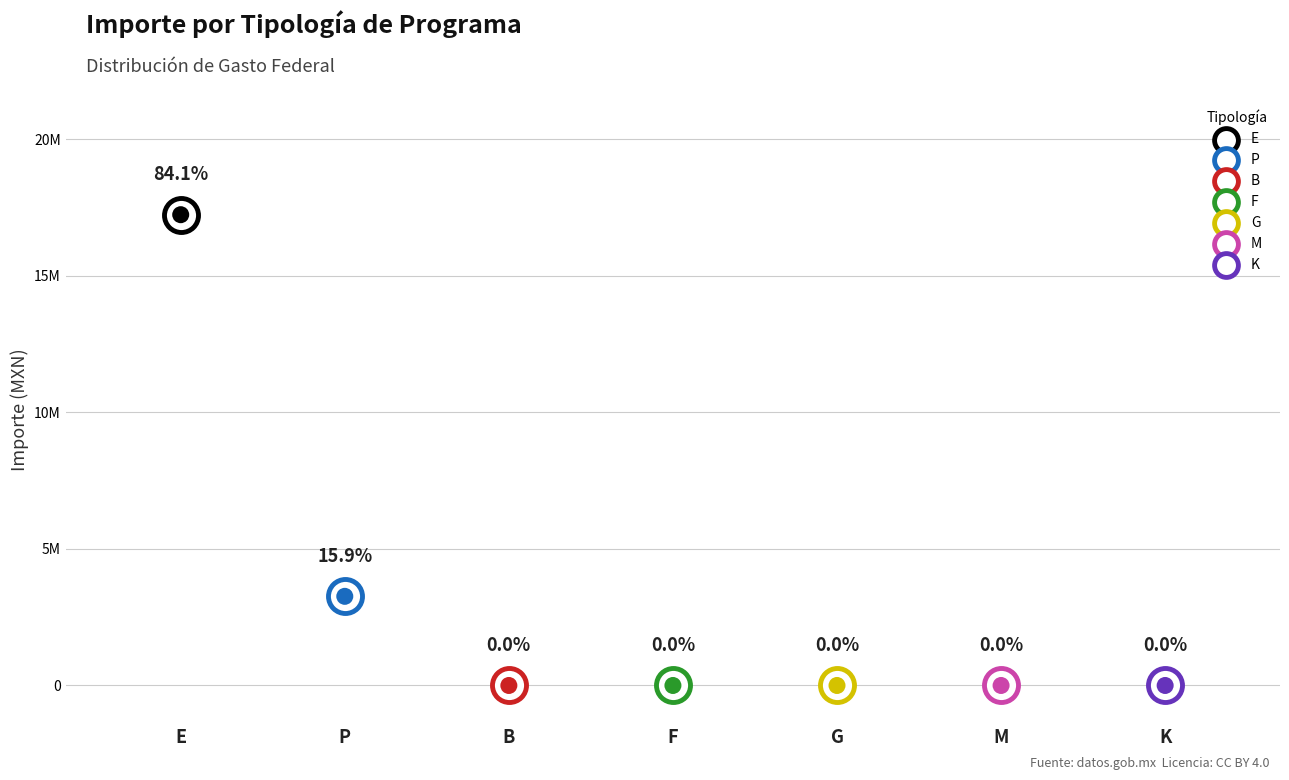

Between G and B, which is larger?

G